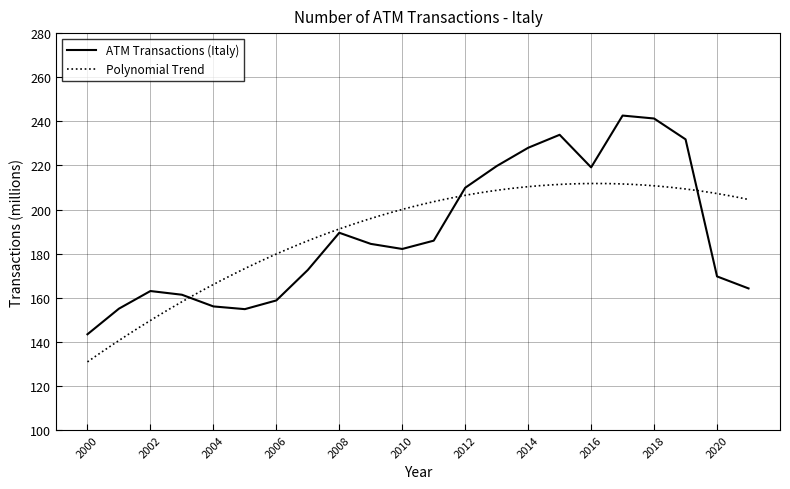

What is the value of the 4th point from the left?

161.4